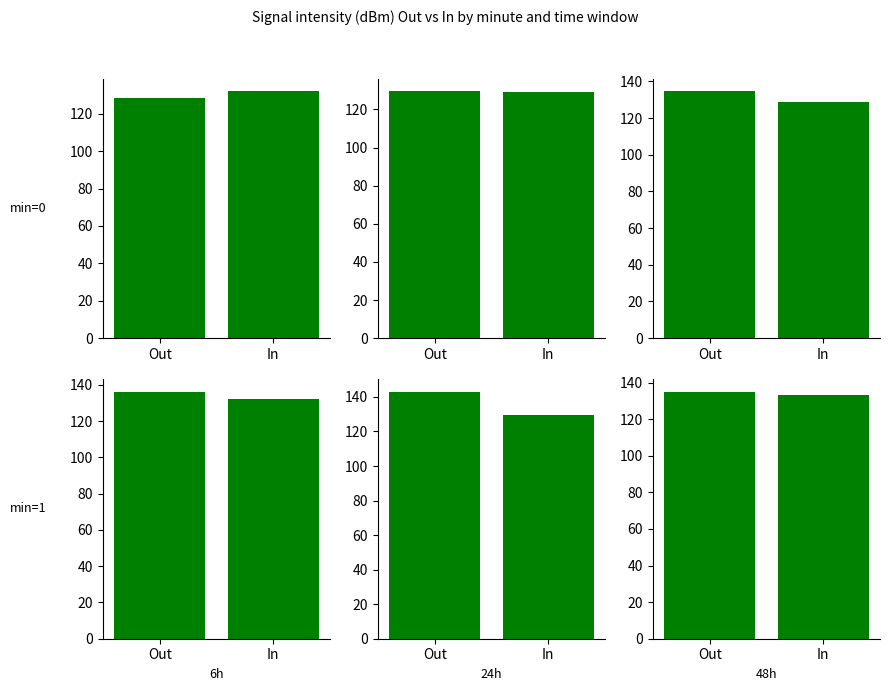

What is the label of the 2nd bar from the right?

Out